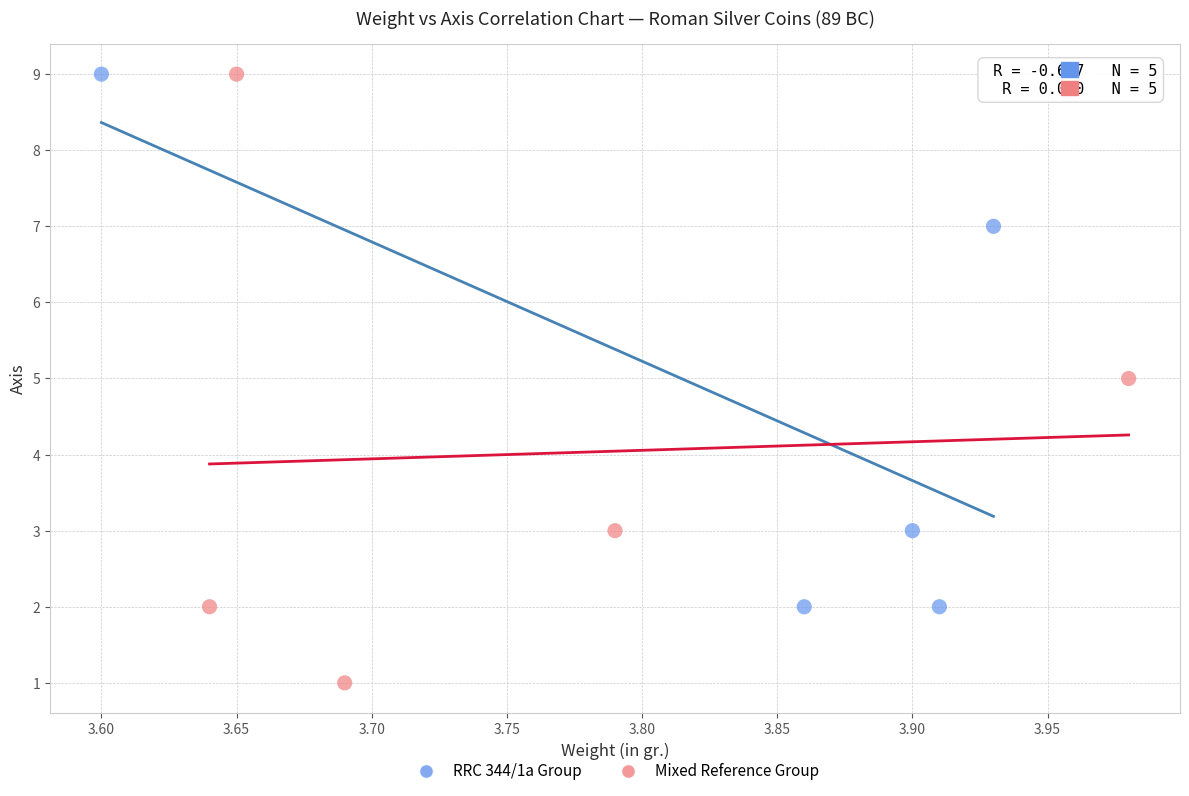

Which series contains the lowest Y value?

Mixed Reference Group